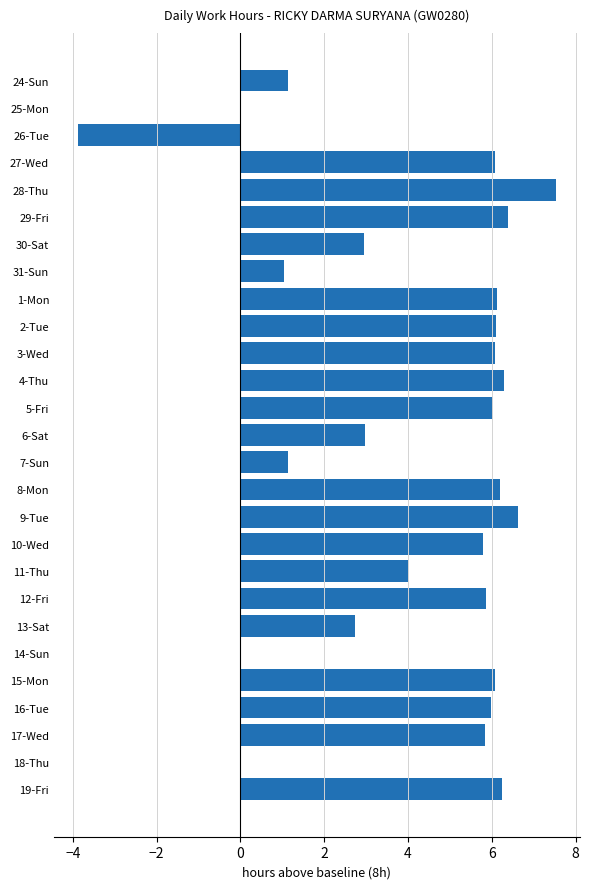

Which has a higher value, 12-Fri or 26-Tue?

12-Fri